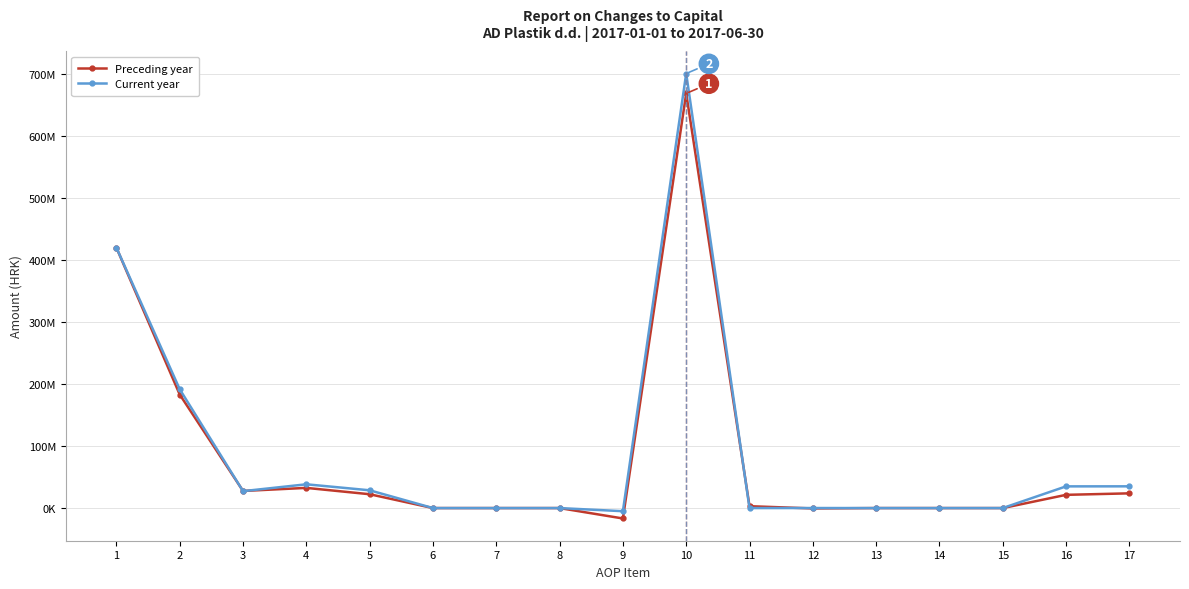

What is the highest value of the Current year series?

700785369.9